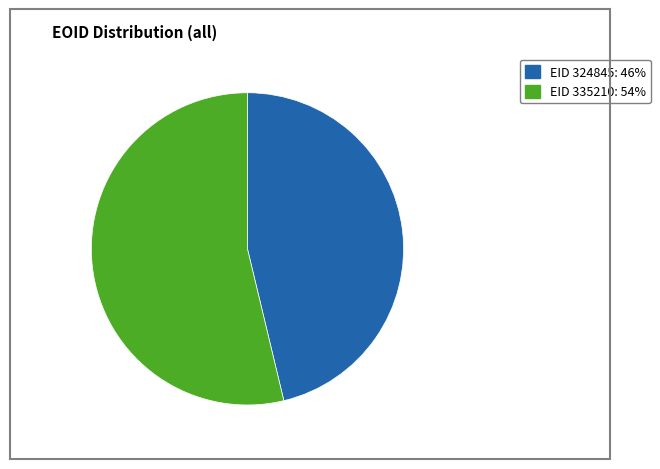

Is there any slice that represents more than half of the pie?

Yes